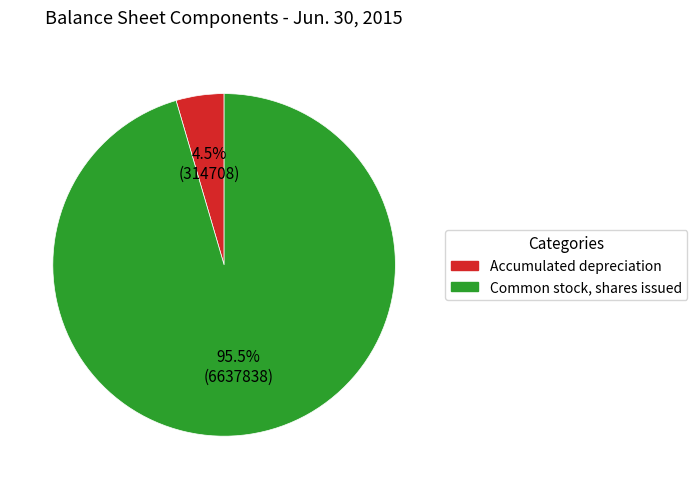

Is there any slice that represents more than half of the pie?

Yes